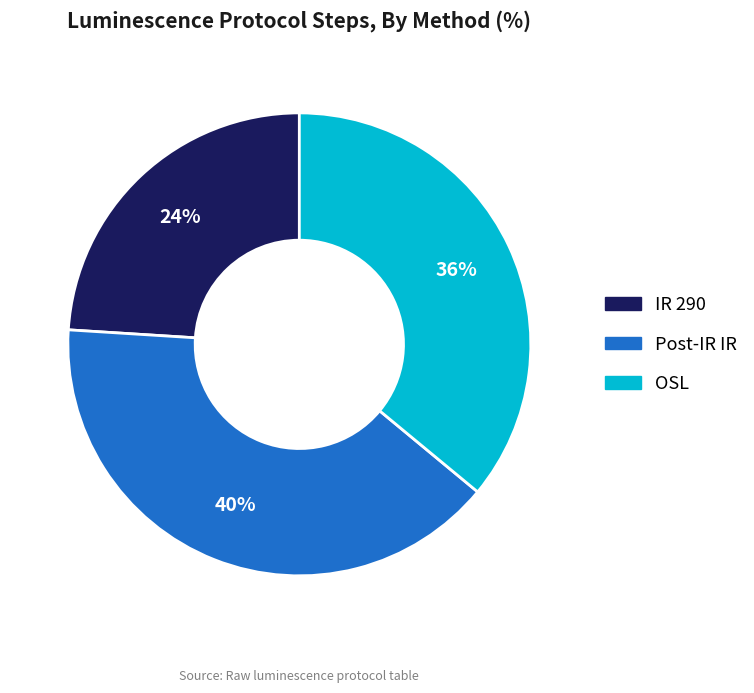

To the nearest percent, what is the difference between the OSL and Post-IR IR slice percentages?

4%